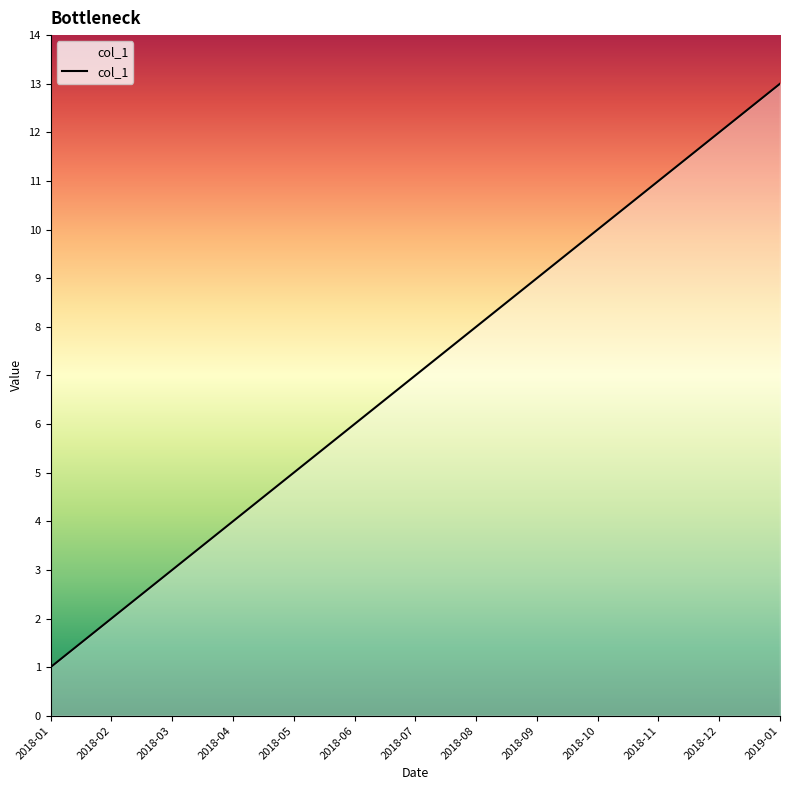

At which category does the chart reach its minimum across all series?

2018-01